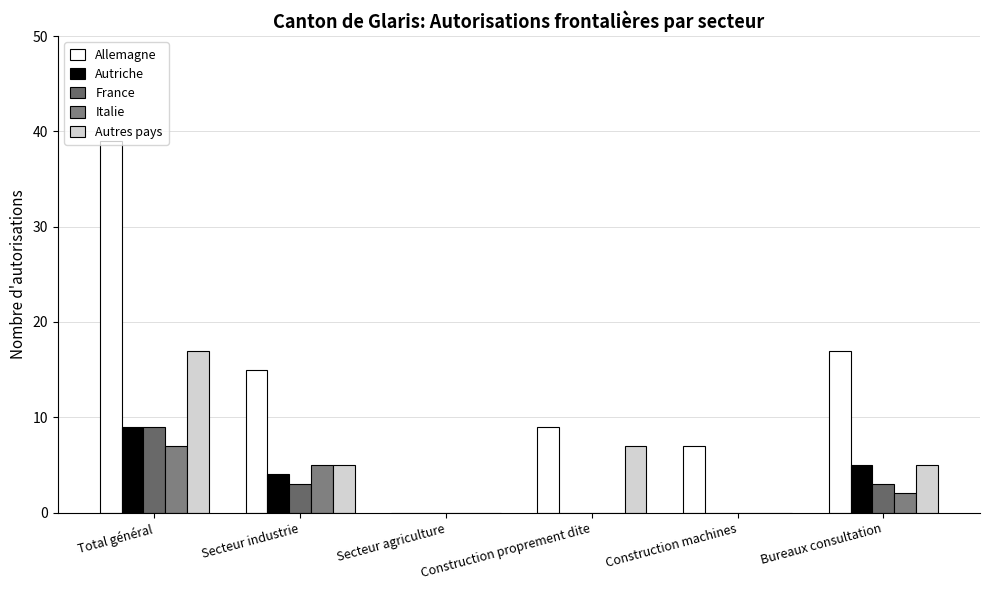

At which category is the sum across all series the highest?

Total général